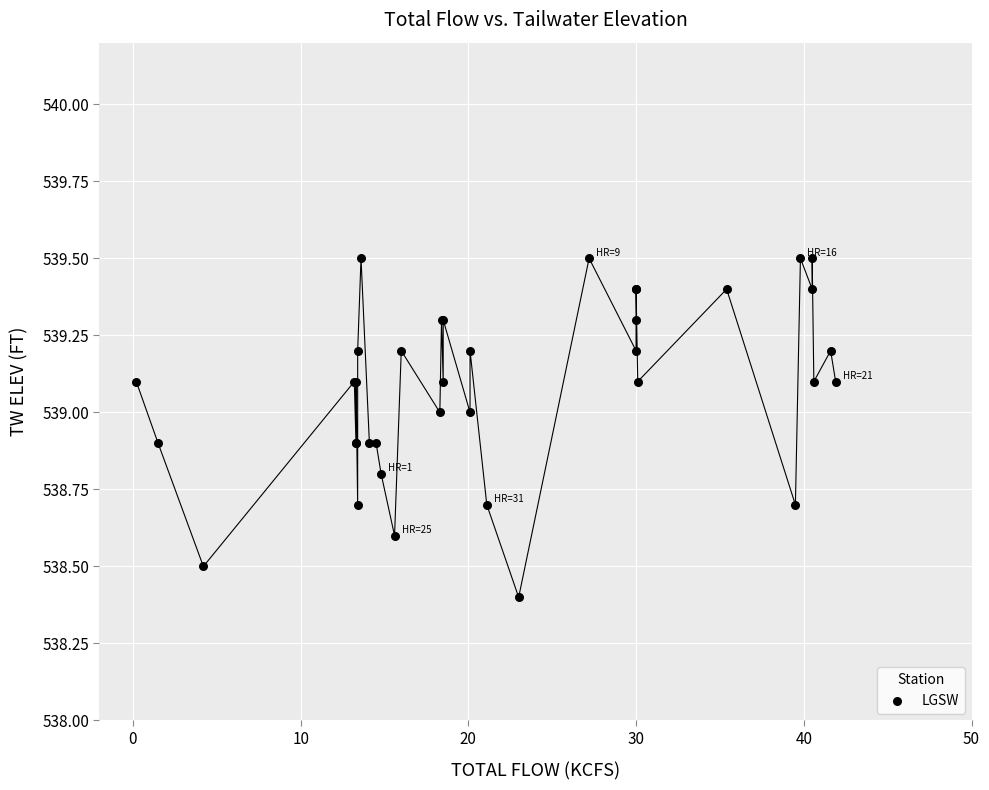

What Y value in the scatter plot is closest to 538?

538.4